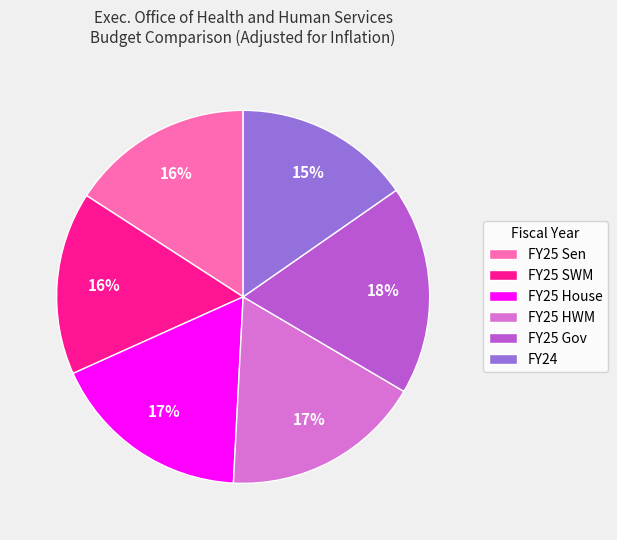

To the nearest percent, what is the average slice percentage?

17%